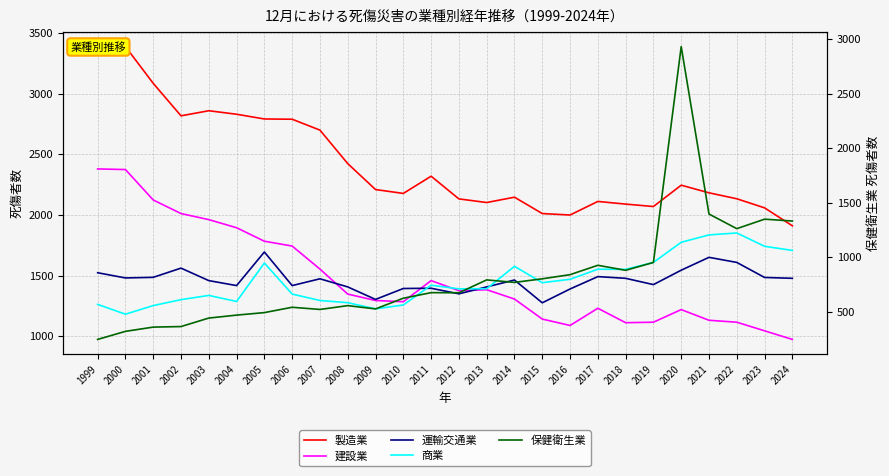

What is the lowest value of the 商業 series?

1181